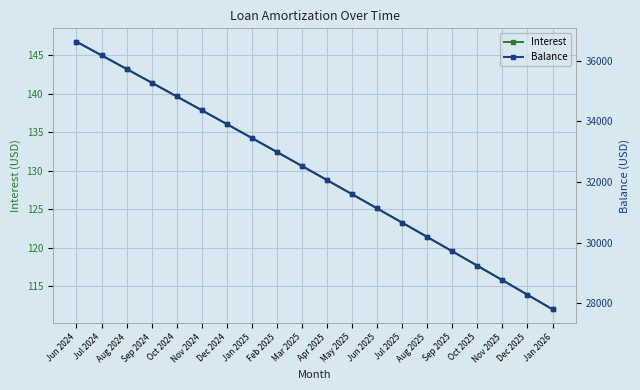

At which category is the sum across all series the highest?

Jun 2024